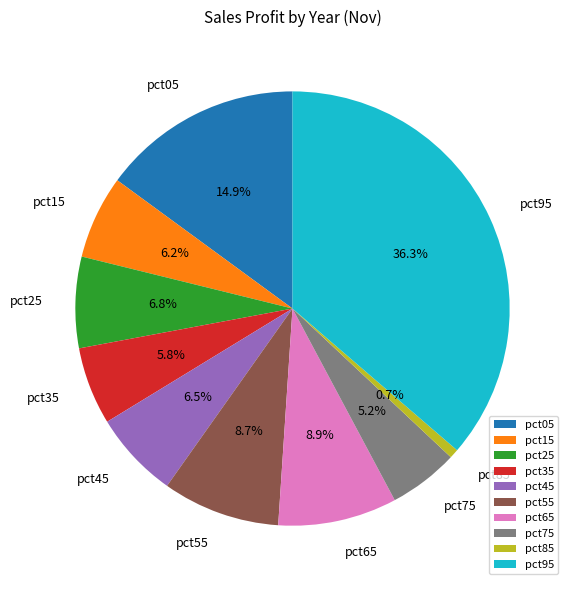

Count the number of slices in the pie.

10